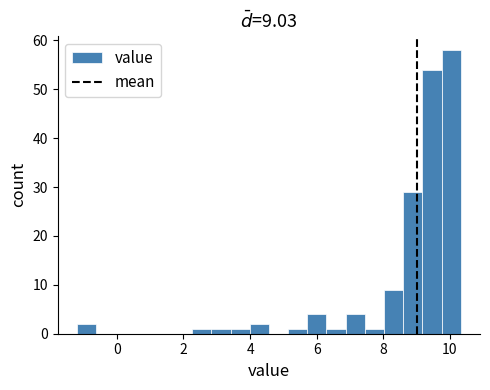

Read against the x-axis, roughly where is the centre of the tallest bar?

10.0